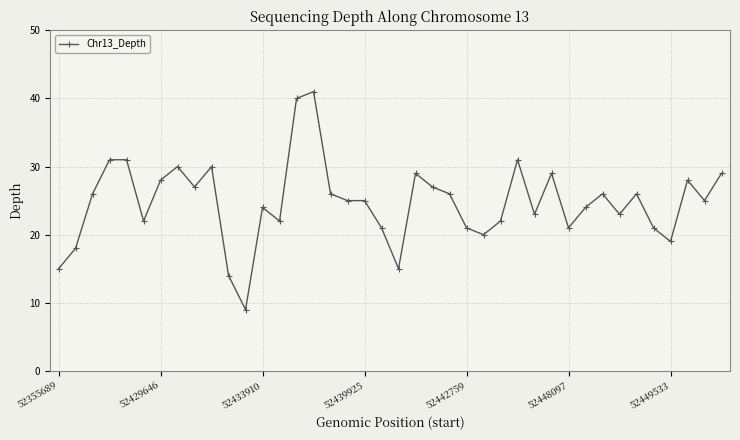

What is the average value?

25